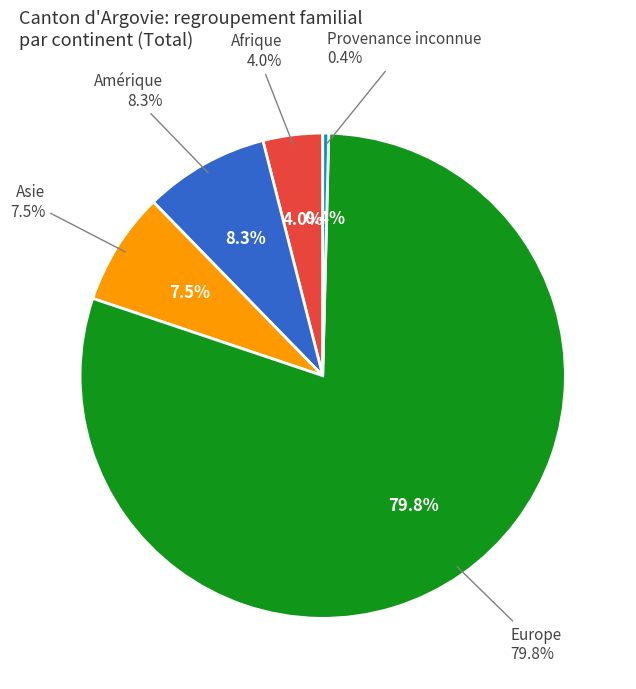

Does any single category account for the majority?

Yes